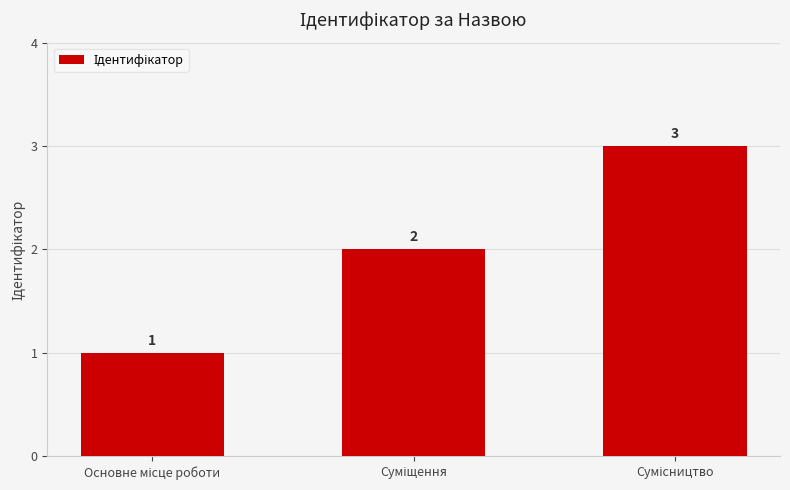

What is the maximum value shown in the chart?

3